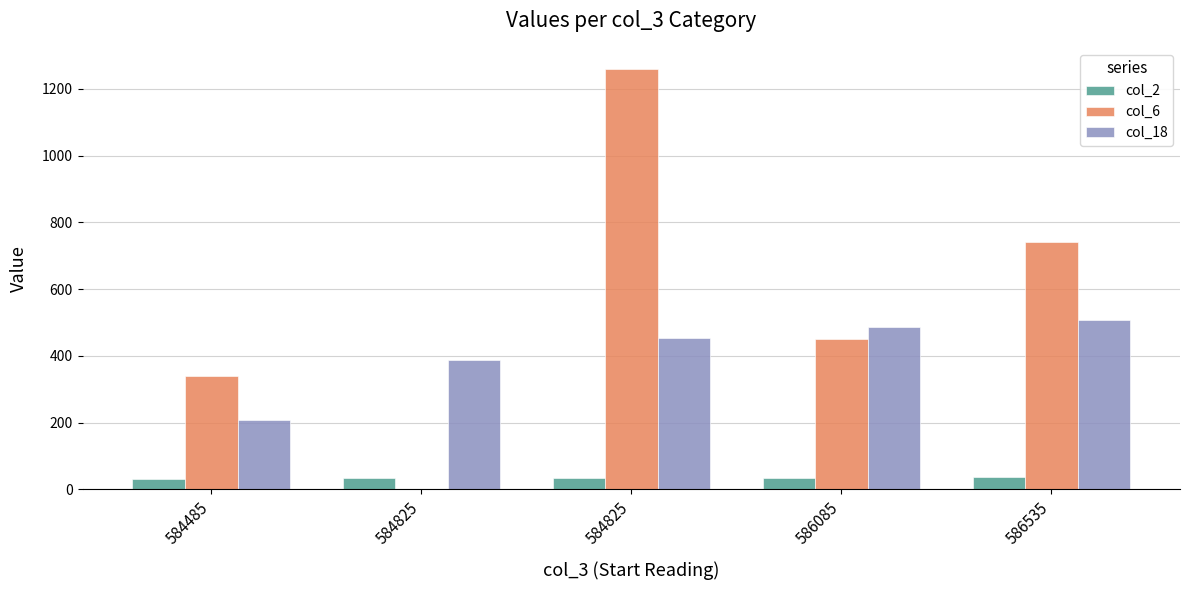

Rank the series by their average value, from lowest to highest.

col_2, col_18, col_6